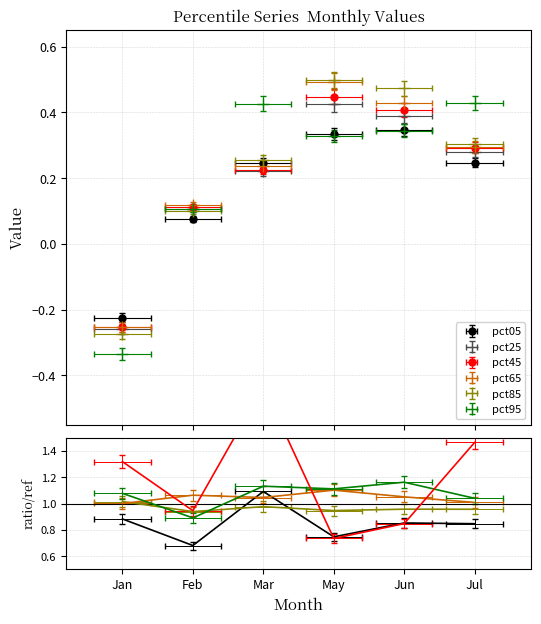

At May, list the series in order from smallest to largest.

pct95, pct05, pct25, pct45, pct65, pct85